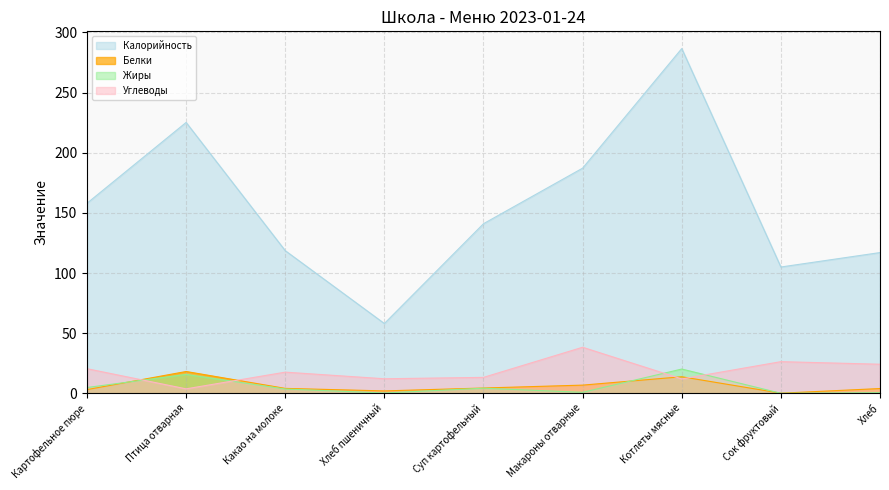

Which series has the largest range (max minus min)?

Калорийность